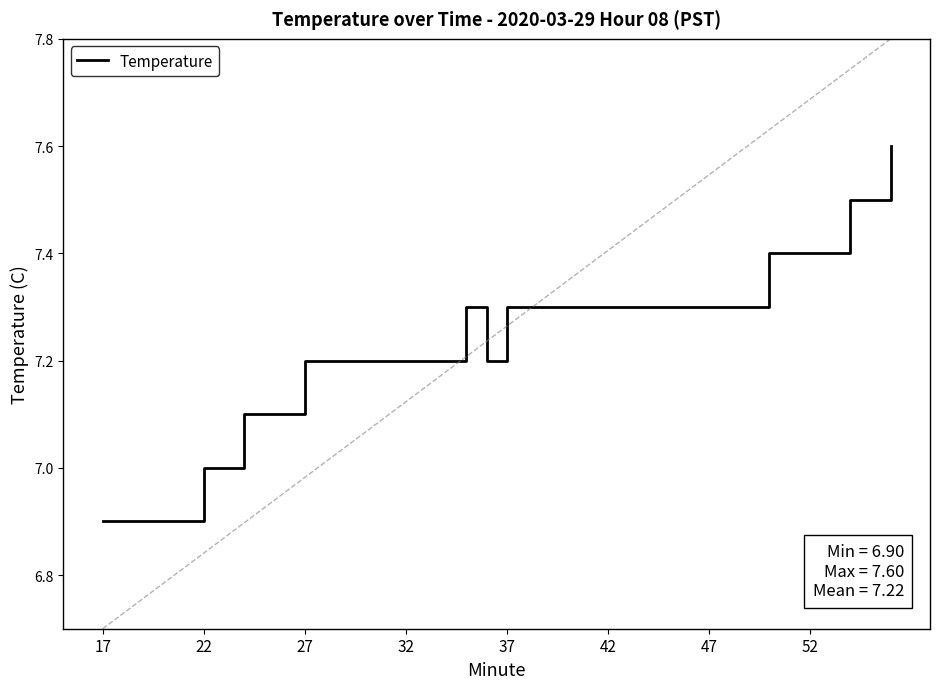

What is the difference between the maximum and minimum values?

0.7